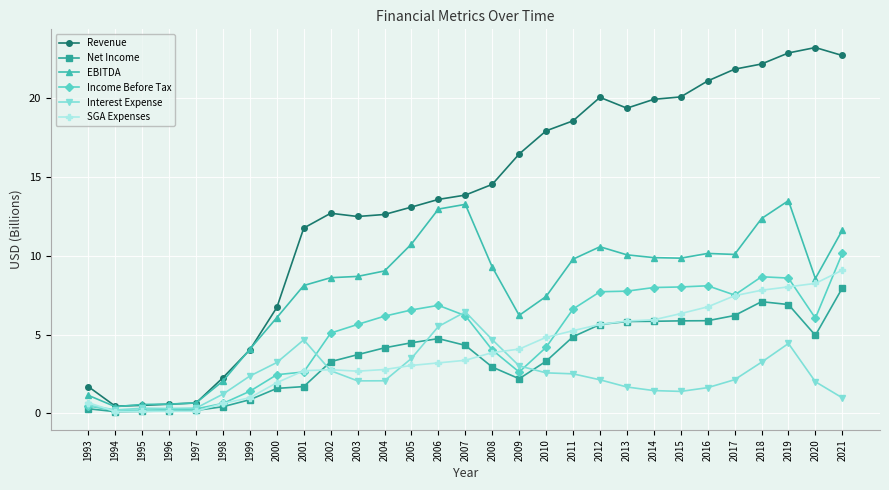

True or false: Income Before Tax has a value of 2.2 at 2012.

False